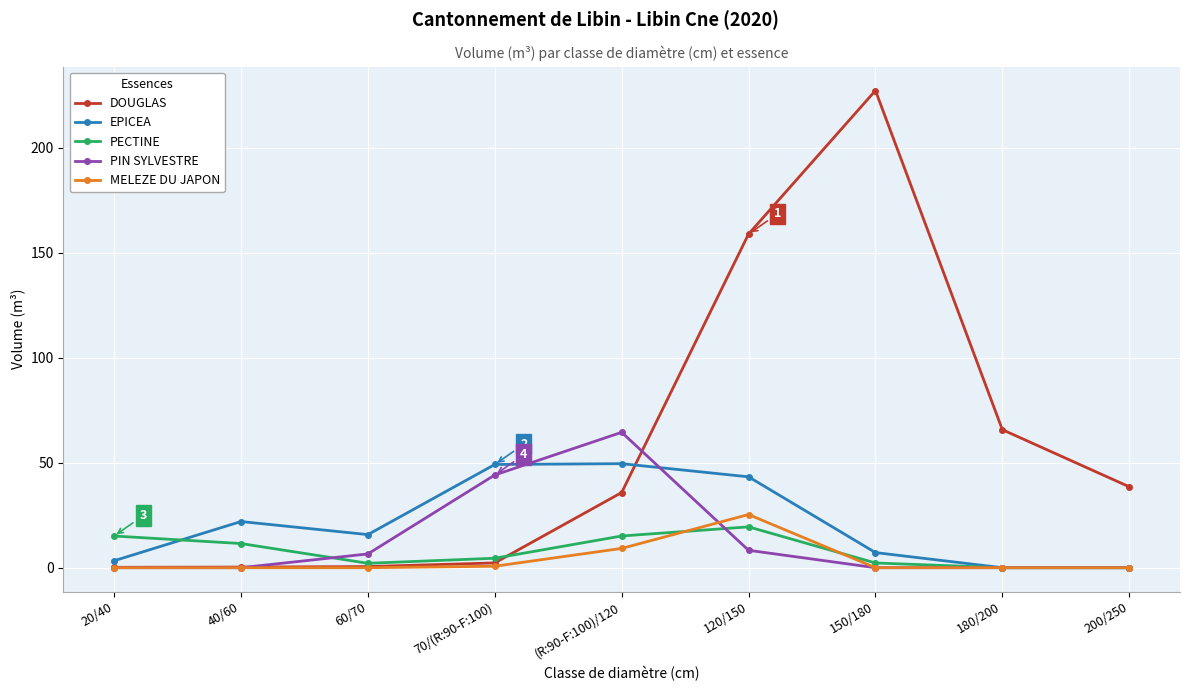

Read the MELEZE DU JAPON value at 70/(R:90-F:100).

0.7